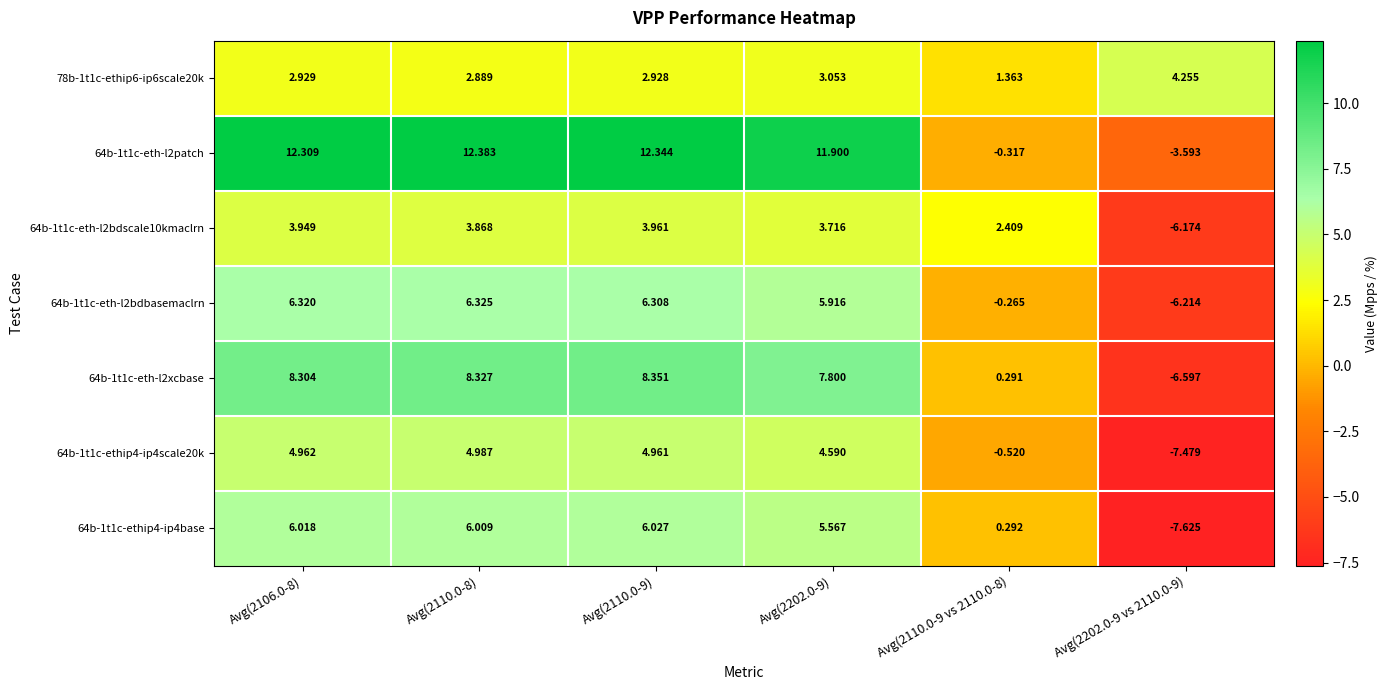

At which category does the chart reach its peak across all series?

Avg(2110.0-8)